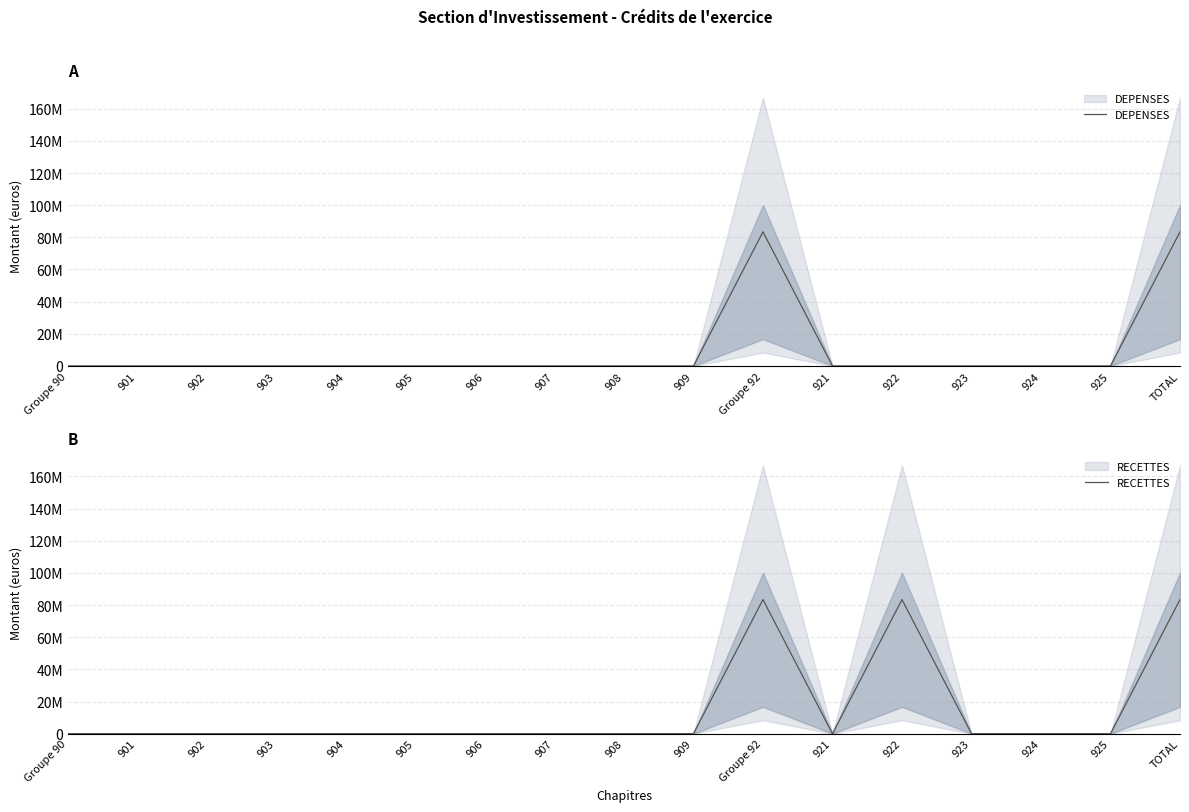

What is the maximum value shown in the chart?

83412888